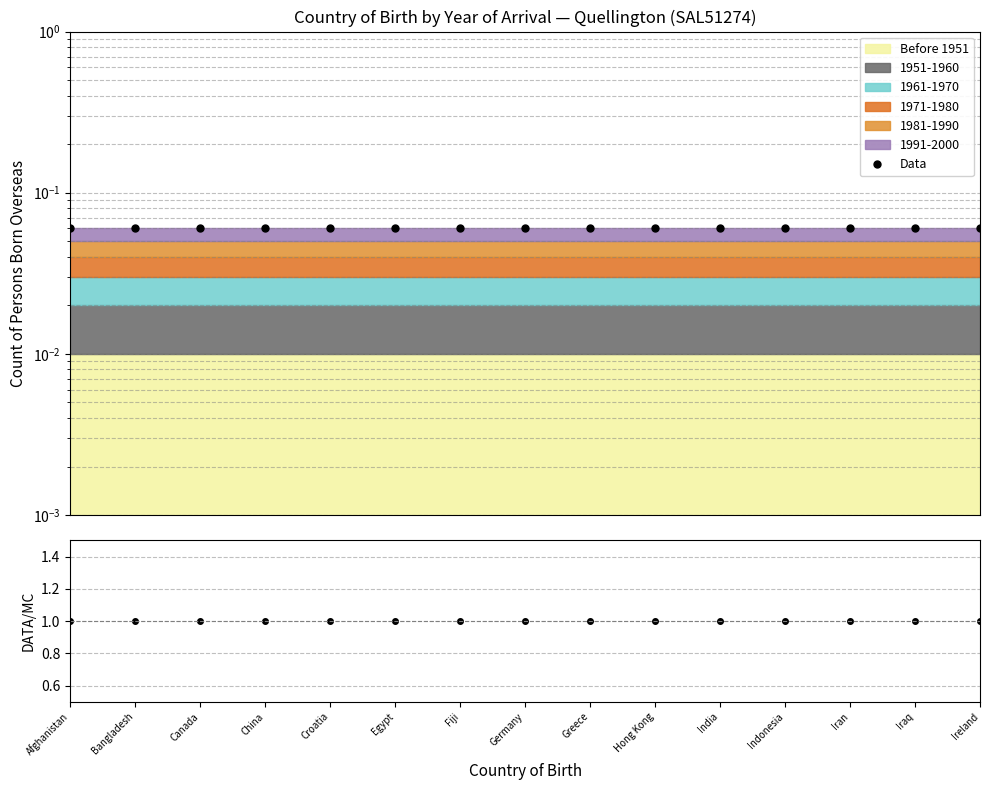

At which category is the sum across all series the highest?

Afghanistan